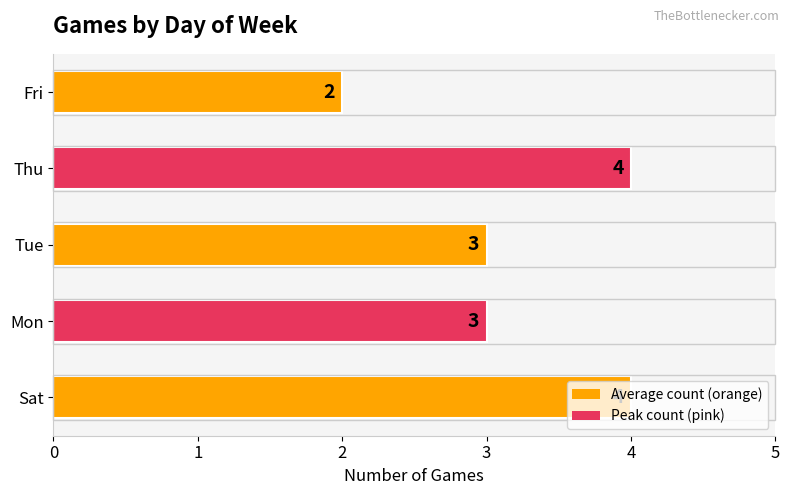

True or false: the data shows 1 at Fri.

False